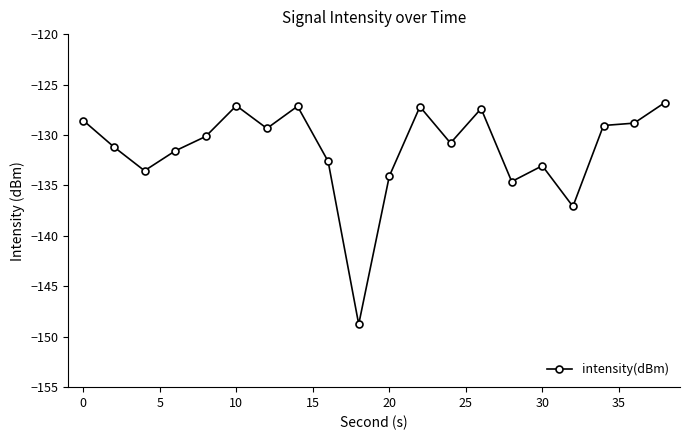

What is the smallest value displayed?

-148.8